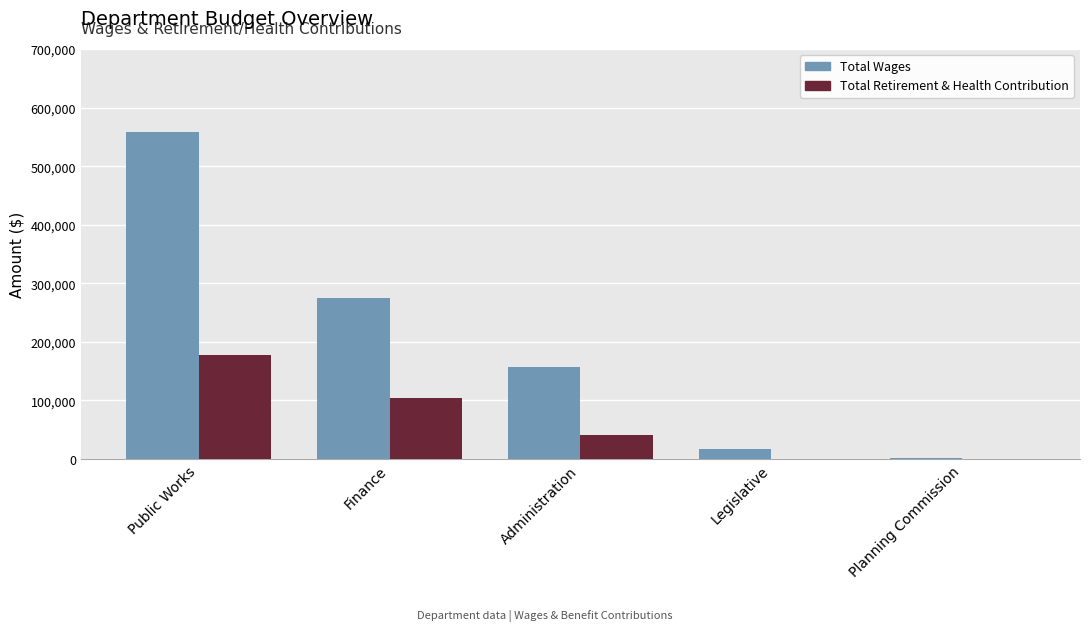

What is the sum of all Total Retirement & Health Contribution values?

323223